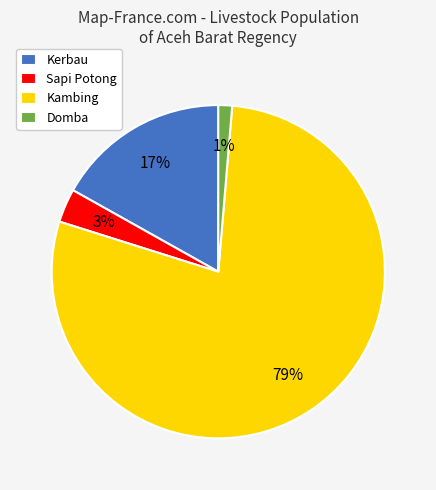

Count the number of slices in the pie.

4